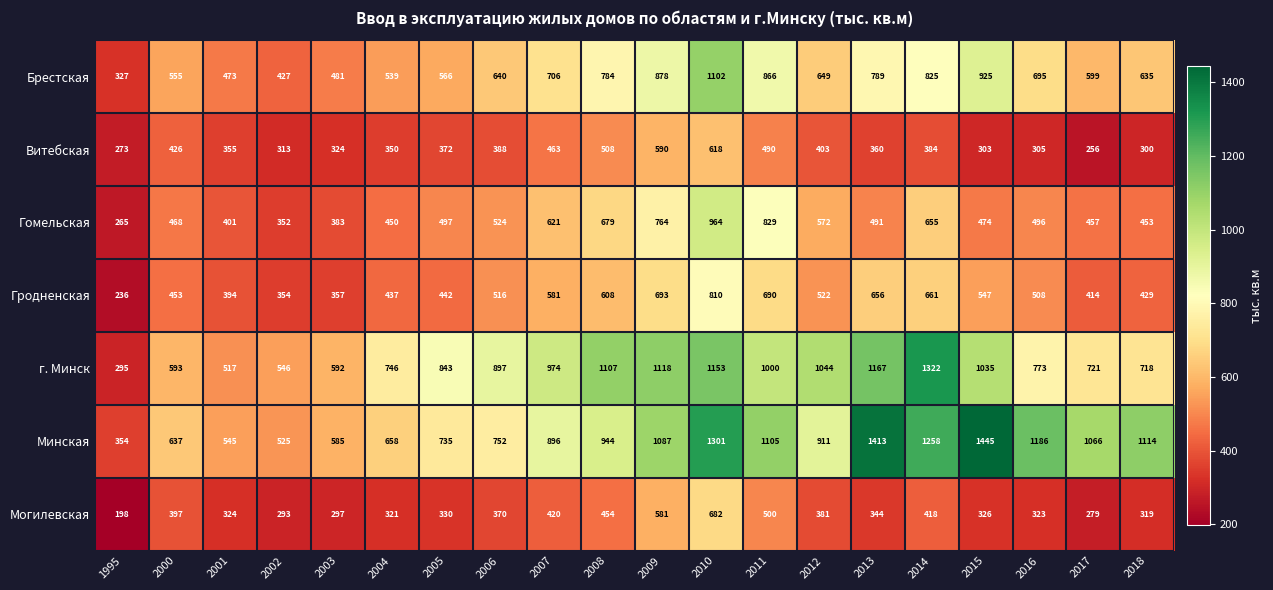

True or false: Гомельская has a value of 257 at 2005.

False